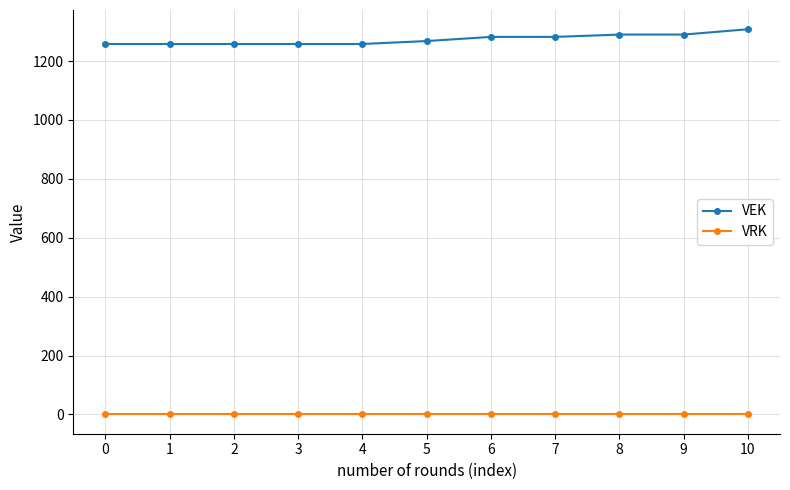

What are all the series names shown in the legend?

VEK, VRK